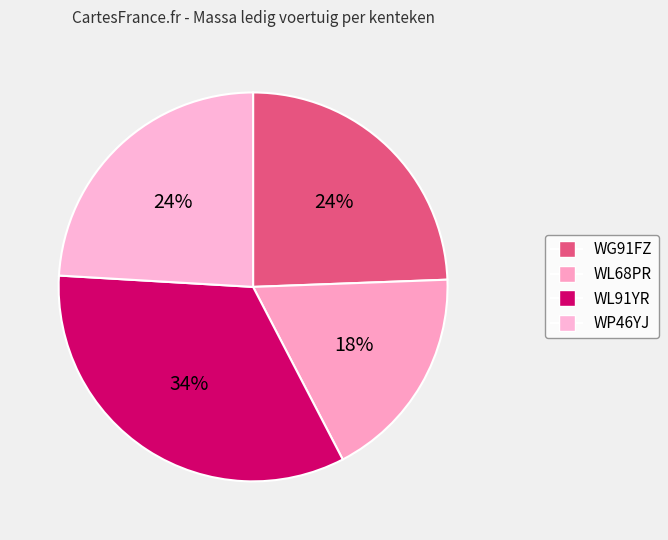

To the nearest percent, what percentage of the pie is WL91YR?

34%